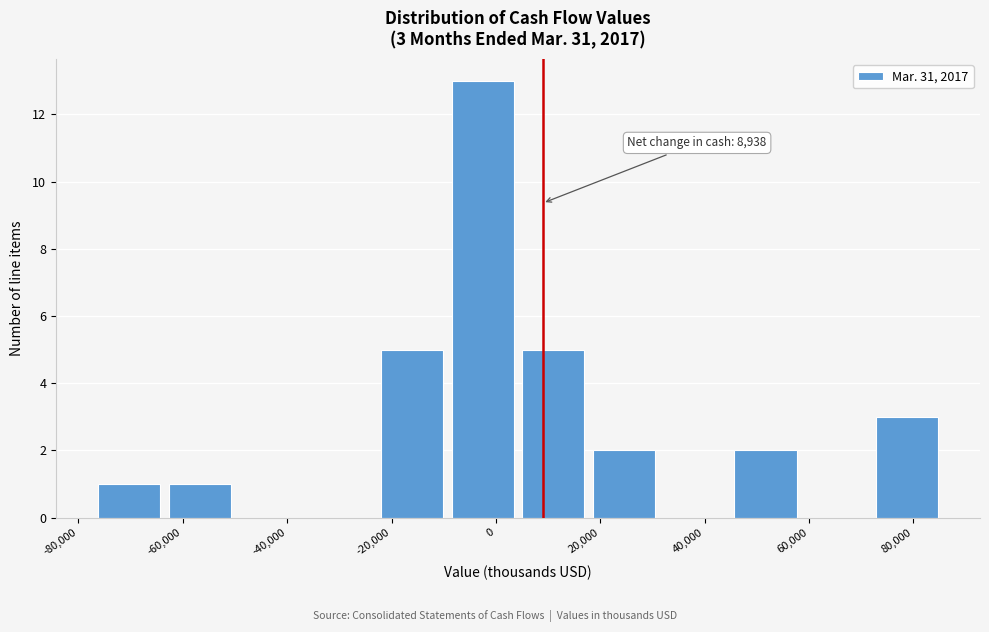

Over which range of the x-axis is the bar tallest?

-10000 to 4000